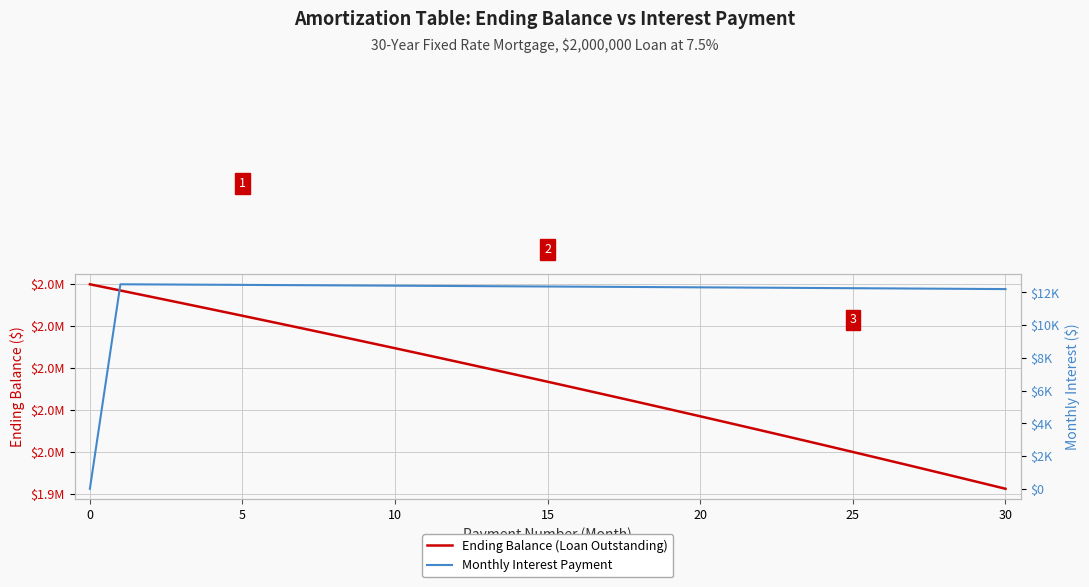

What is the highest value of the Ending Balance (Loan Outstanding) series?

2000000.0